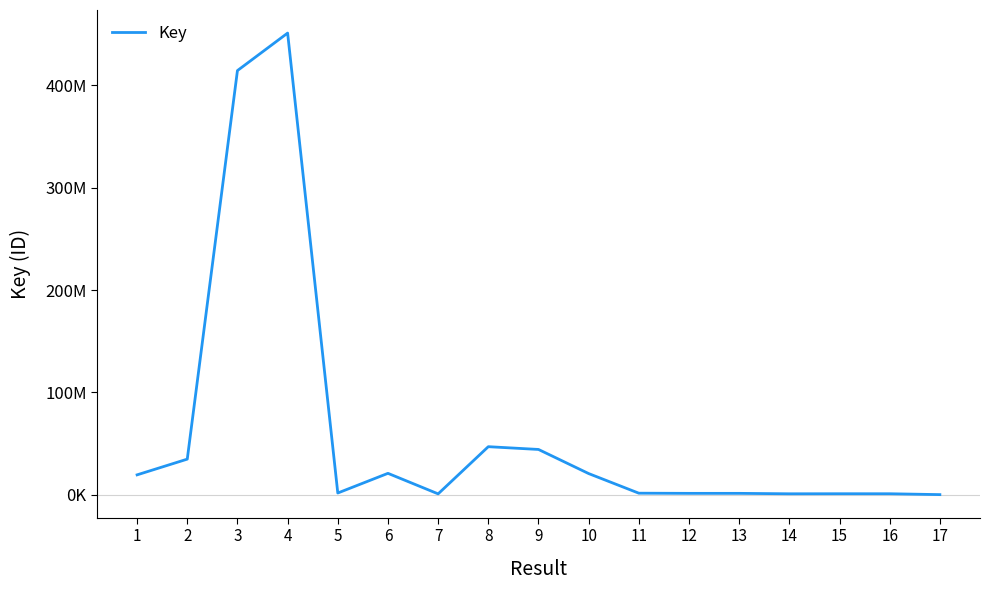

True or false: there are more than 2 points higher than both neighbors.

True